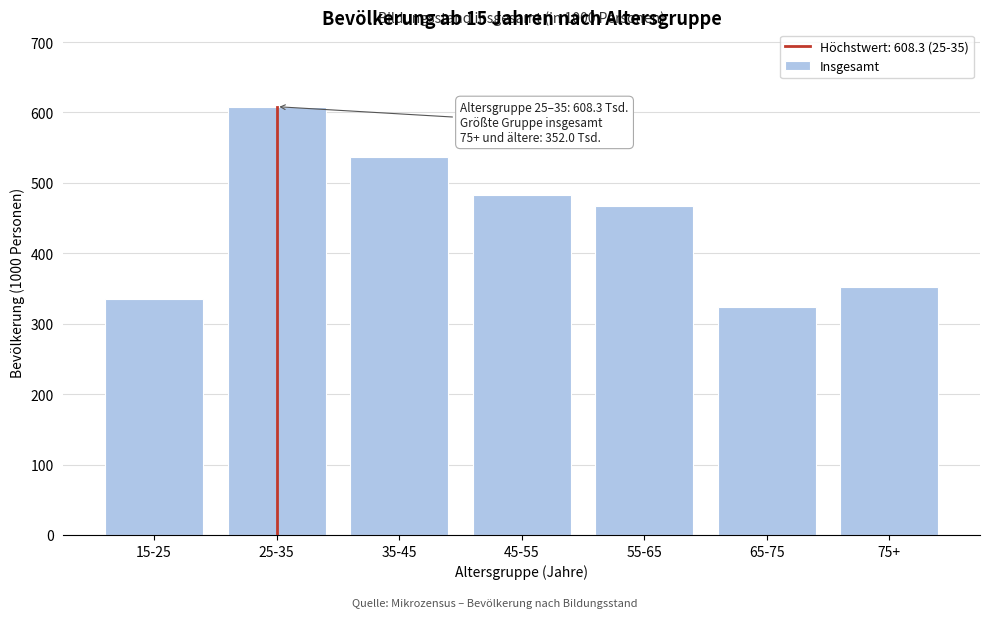

Reading left to right, what are all the values shown in this chart?

335.6	608.3	537.3	482.9	467.5	324.0	352.0